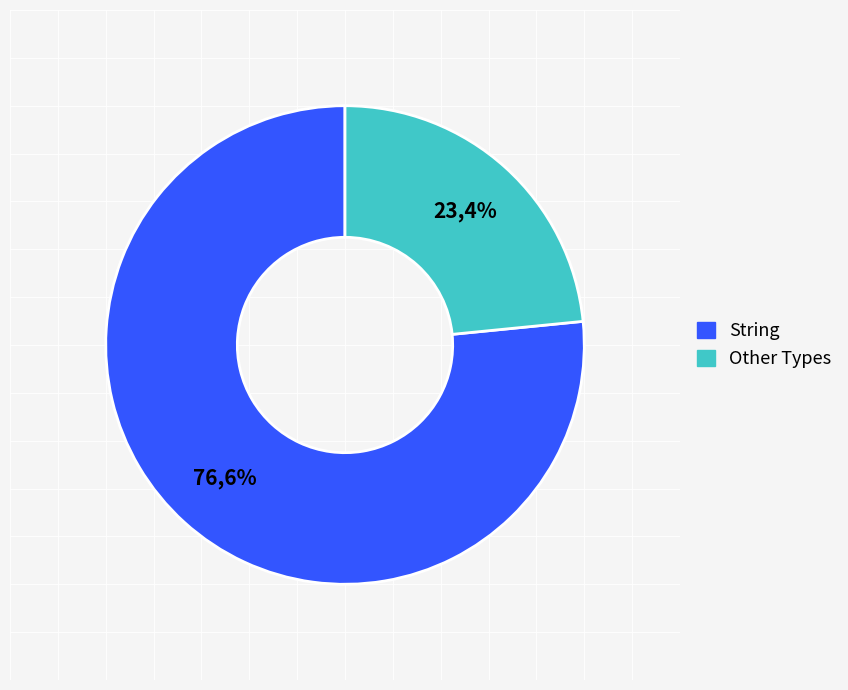

What percentage is the String slice, to the nearest percent?

77%